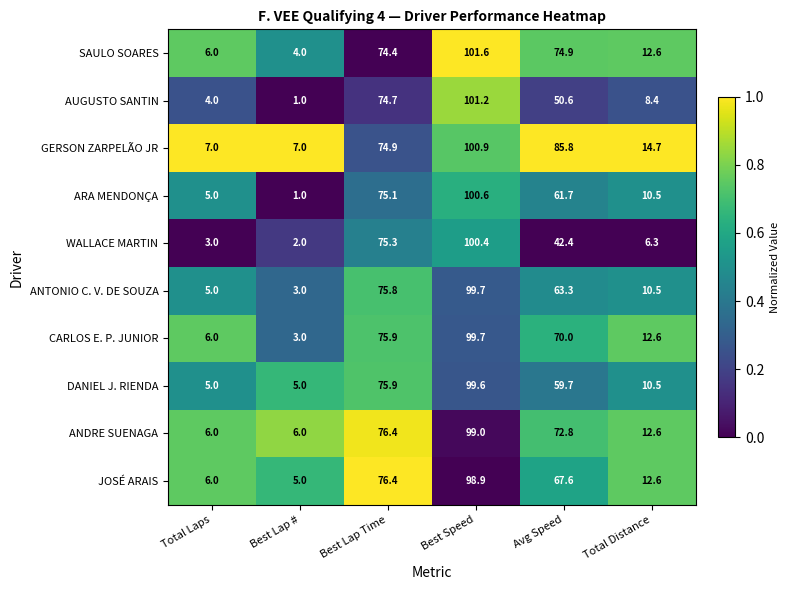

The GERSON ZARPELÃO JR series shows 132.7 at Avg Speed. True or false?

False